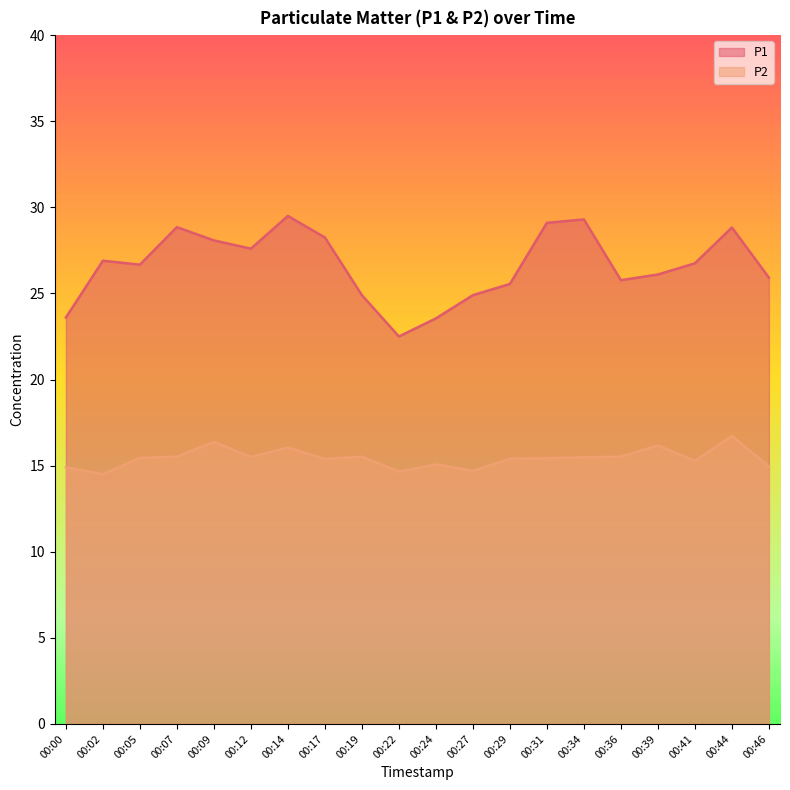

What are all the series names shown in the legend?

P1, P2